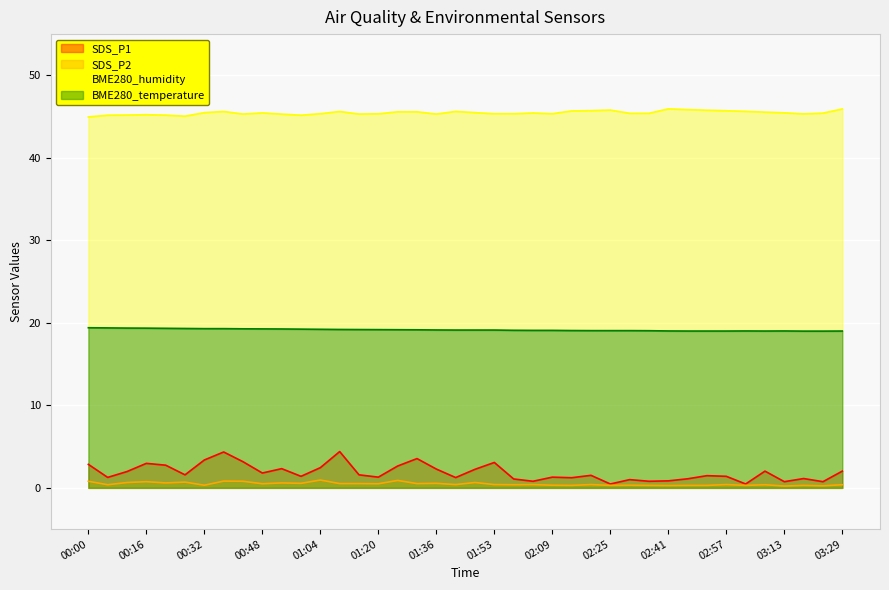

True or false: BME280_humidity and SDS_P2 cross at least once.

False